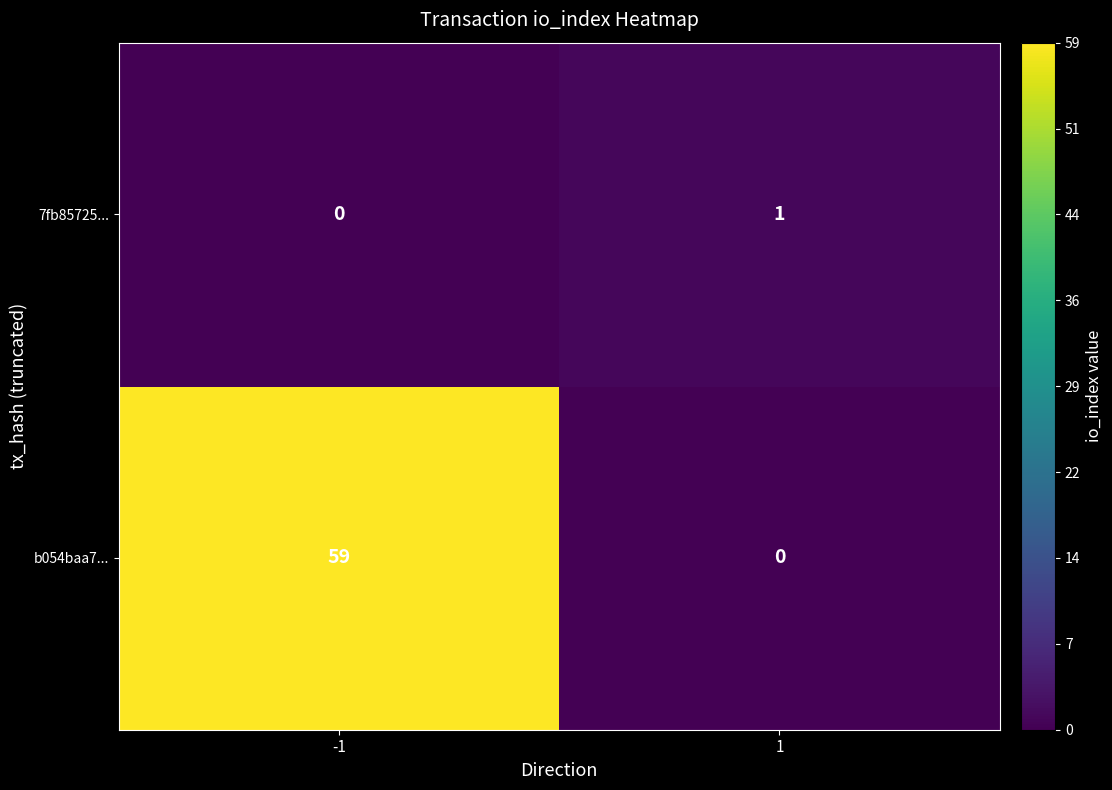

Which series has the widest spread of values?

b054baa7...